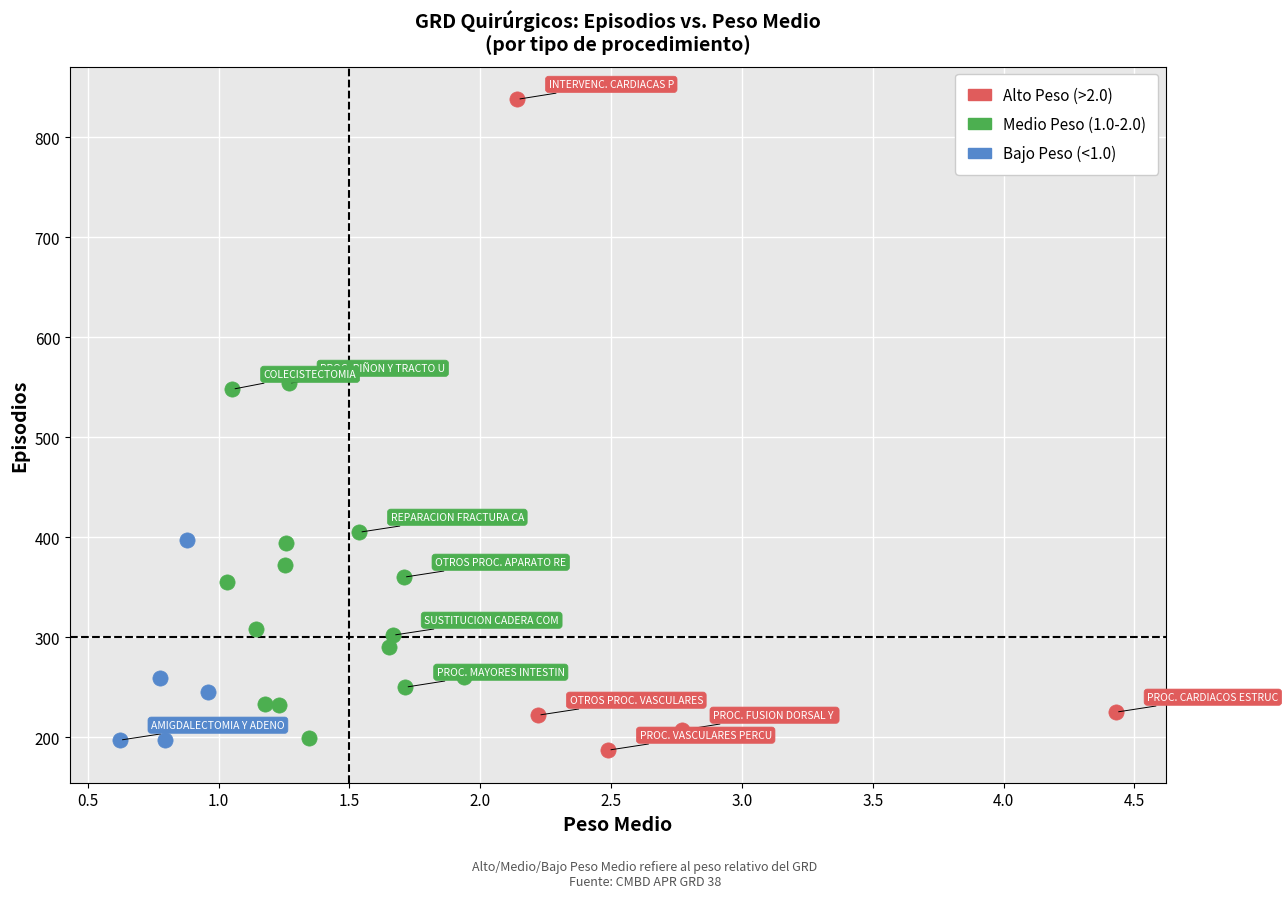

Which series reaches the maximum Y coordinate?

Alto Peso (>2.0)